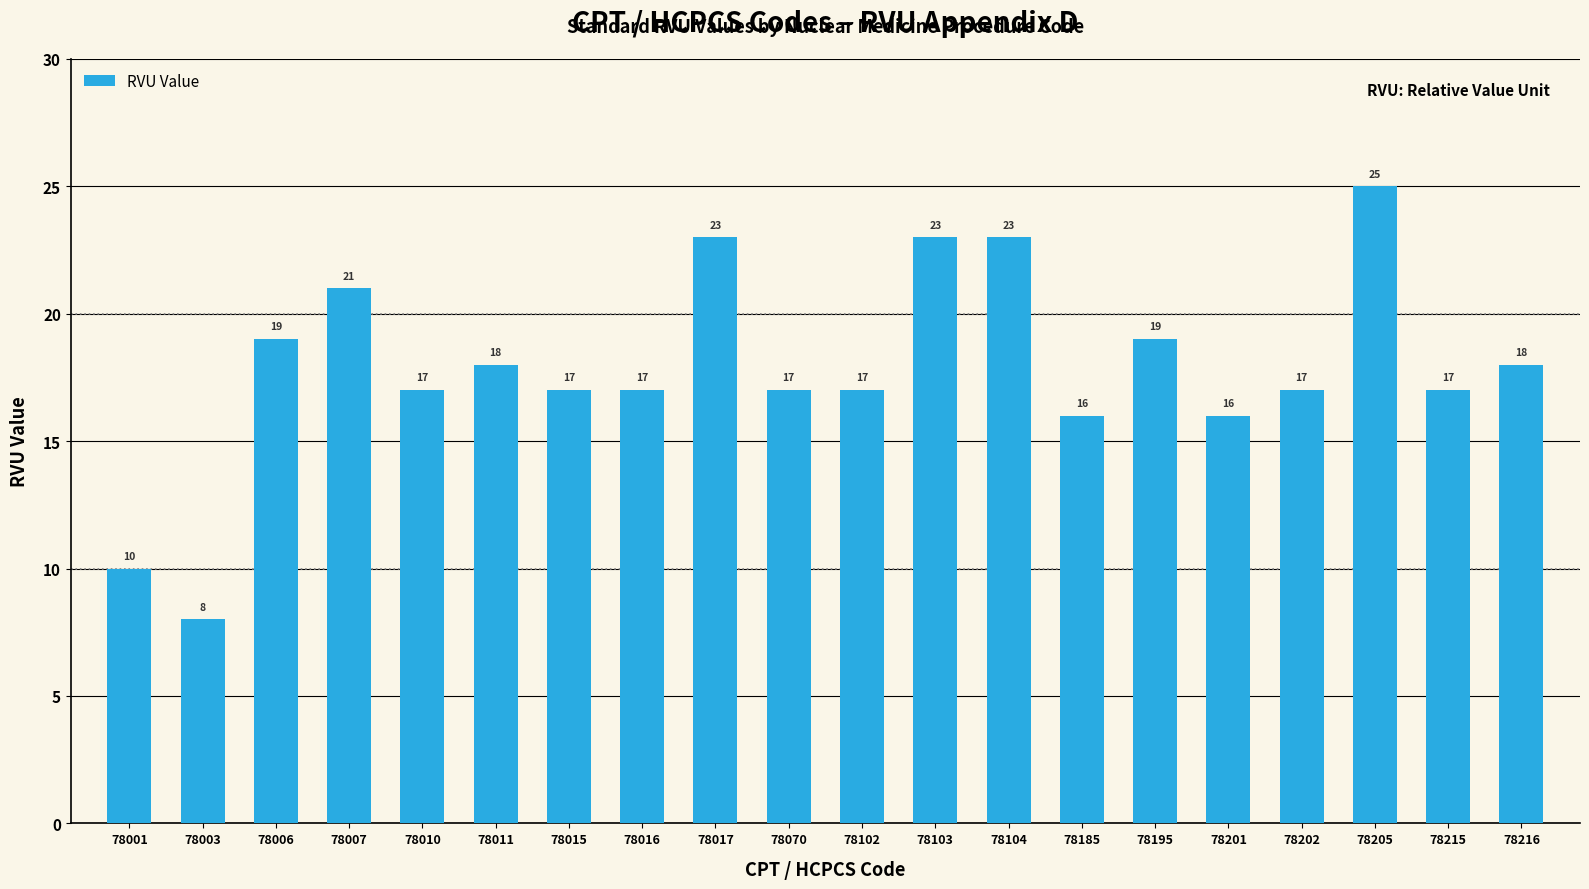

What is the change in value from 78103 to 78202?

-6